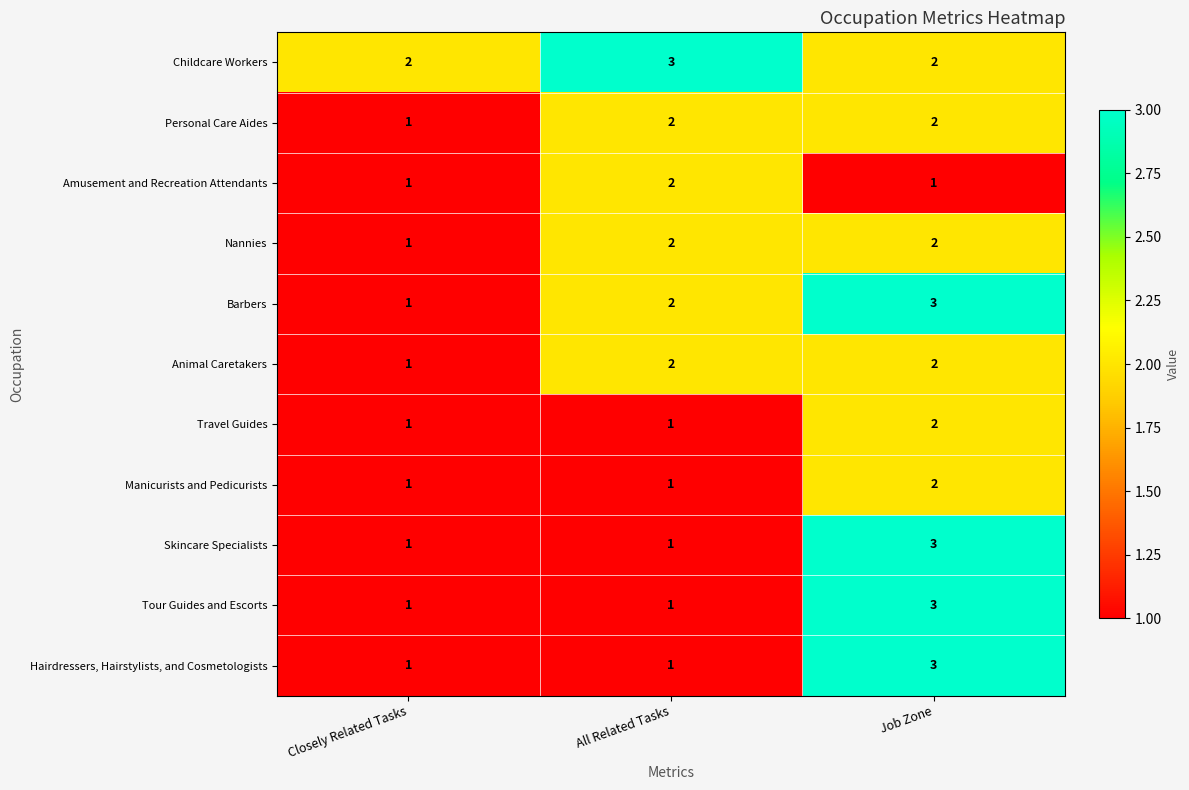

Is the value of Tour Guides and Escorts at Closely Related Tasks greater than the value of Amusement and Recreation Attendants at All Related Tasks?

No